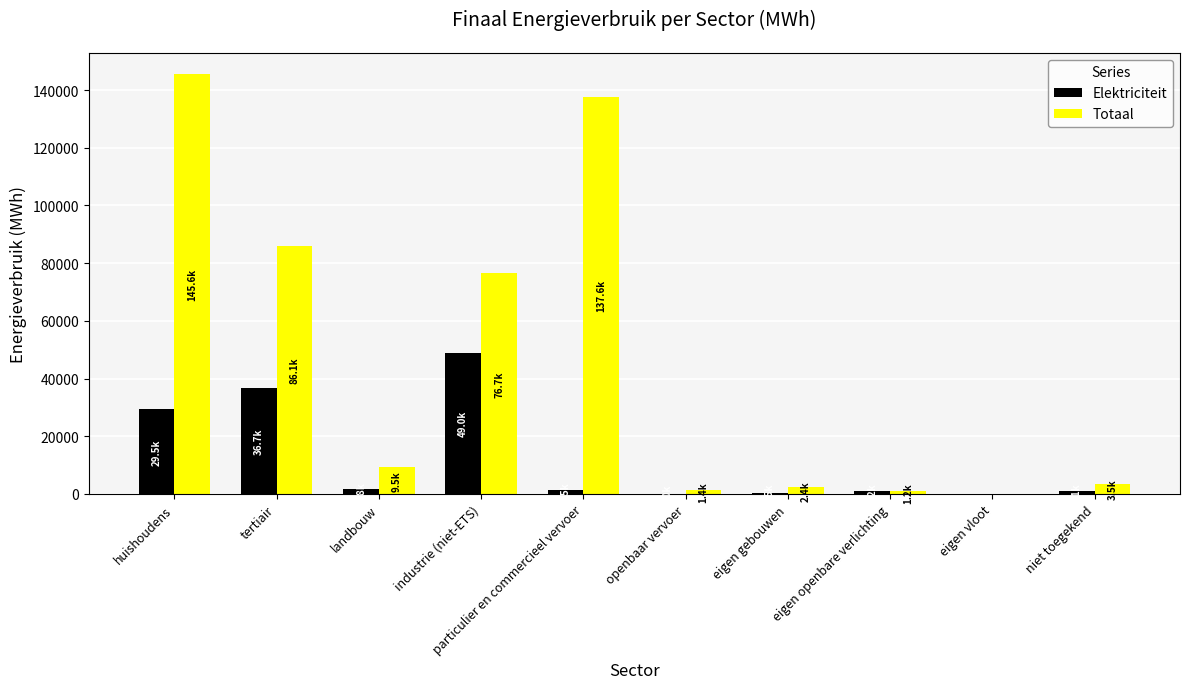

What is the approximate value of Elektriciteit at huishoudens?

29457.4